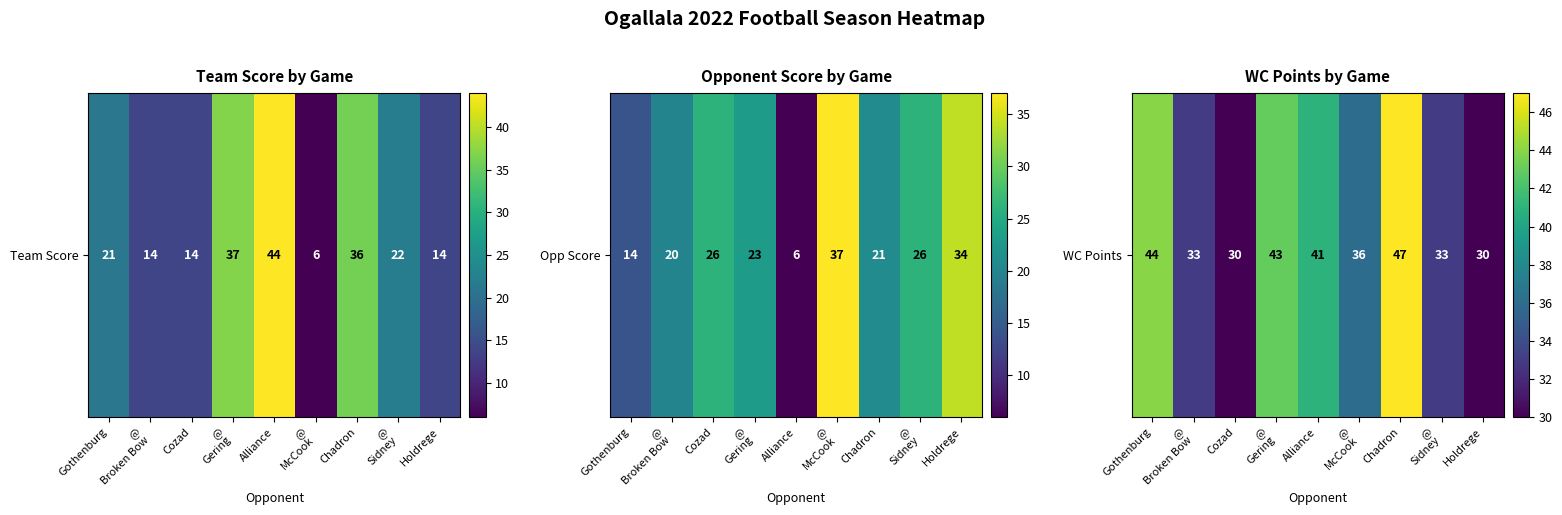

Approximately how many times larger is the value at Chadron compared to Cozad?

1.6